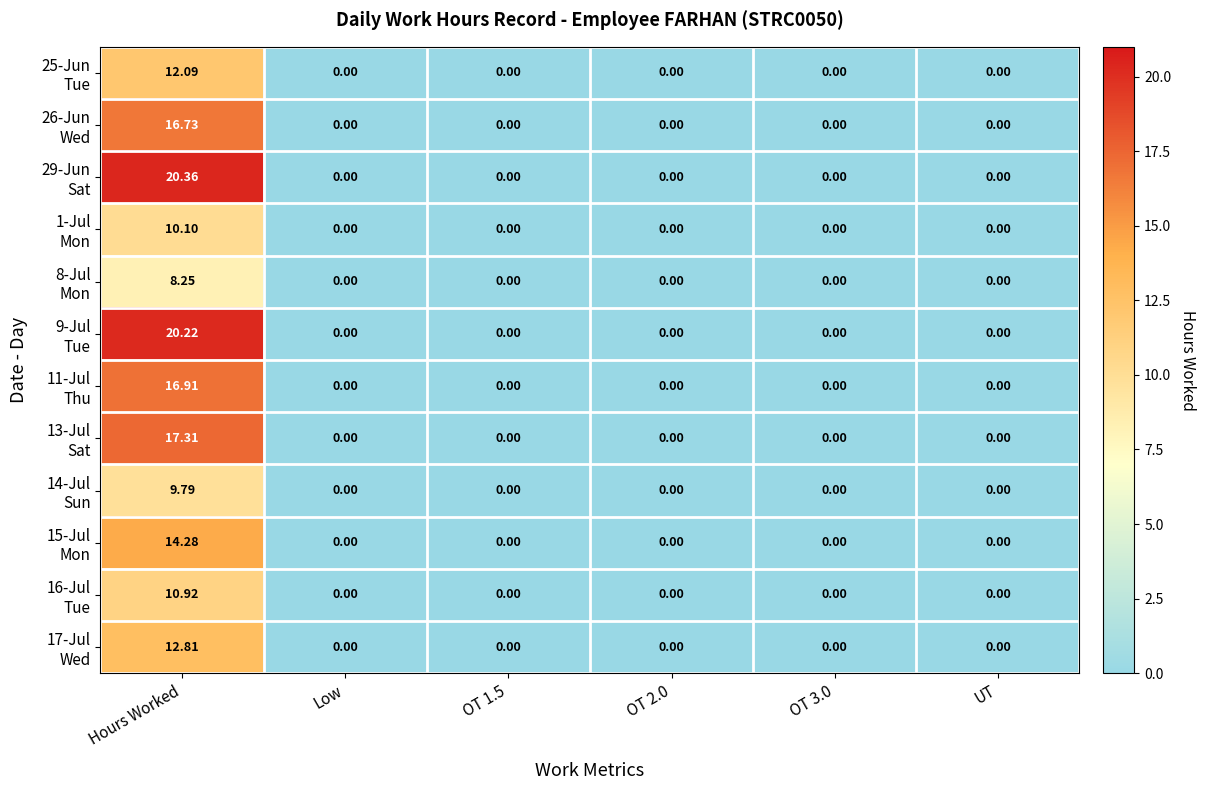

At which category is the sum across all series the highest?

Hours Worked